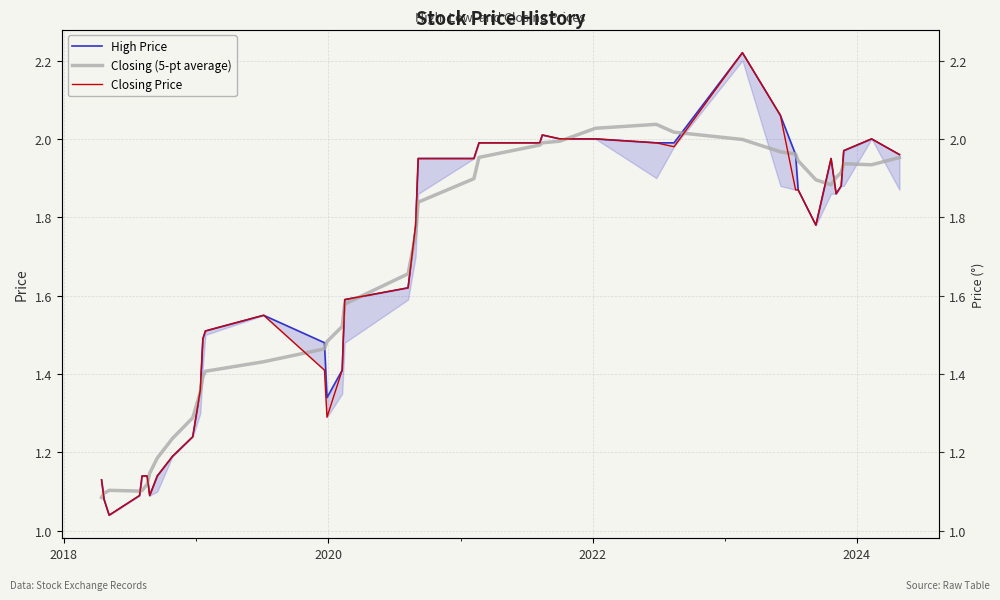

How many interior local valleys does the Closing (5-pt average) series have?

3